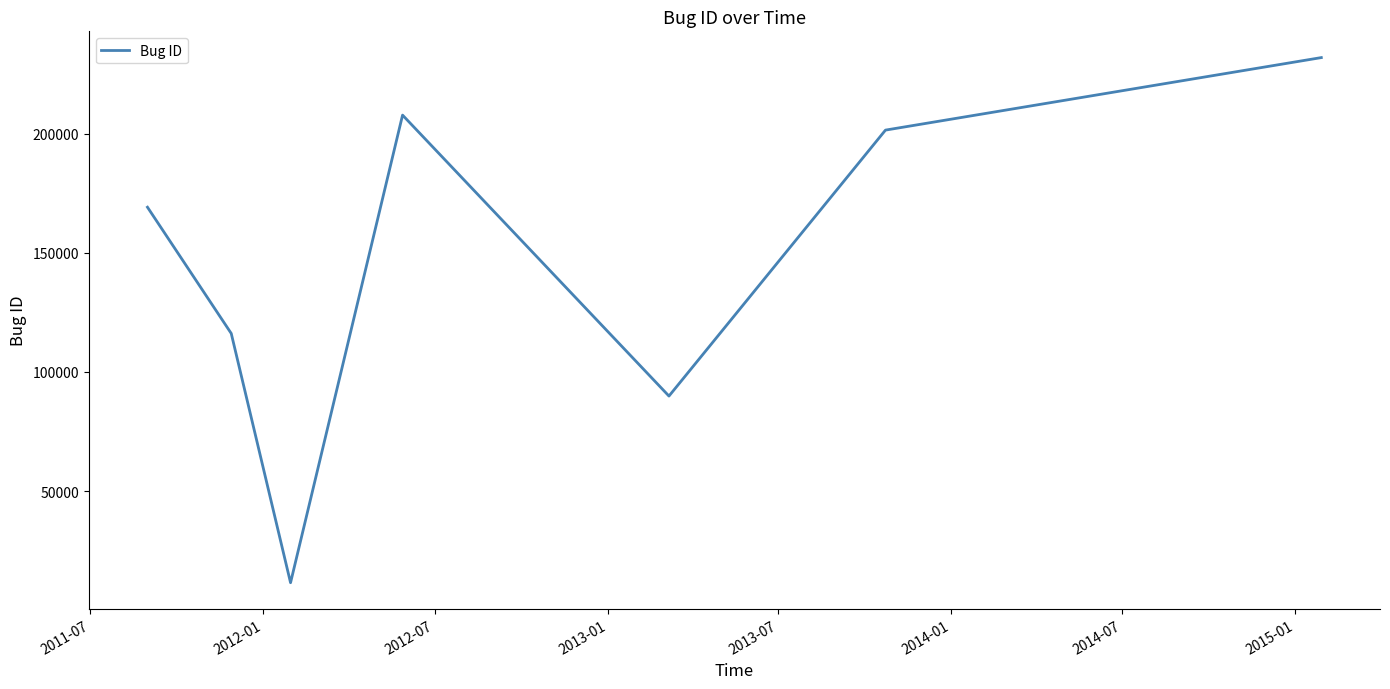

How many interior local valleys (lower than both neighbors) does the data have?

2